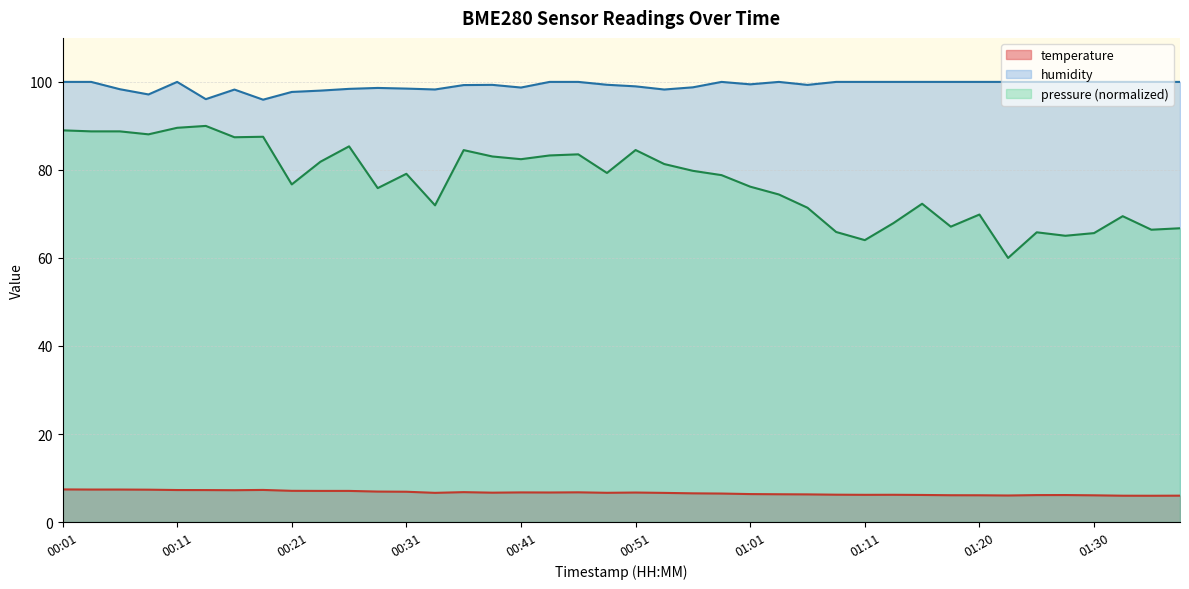

What is the total value across all series at 00:01?

196.4